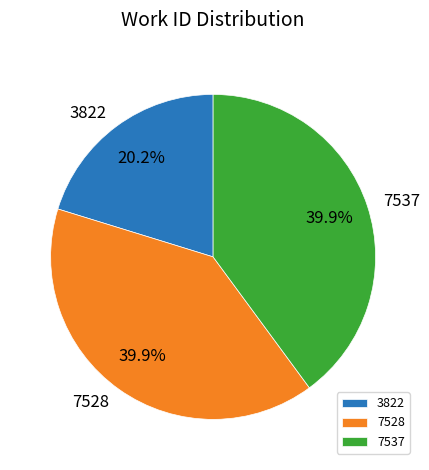

Is there a majority slice in this chart?

No